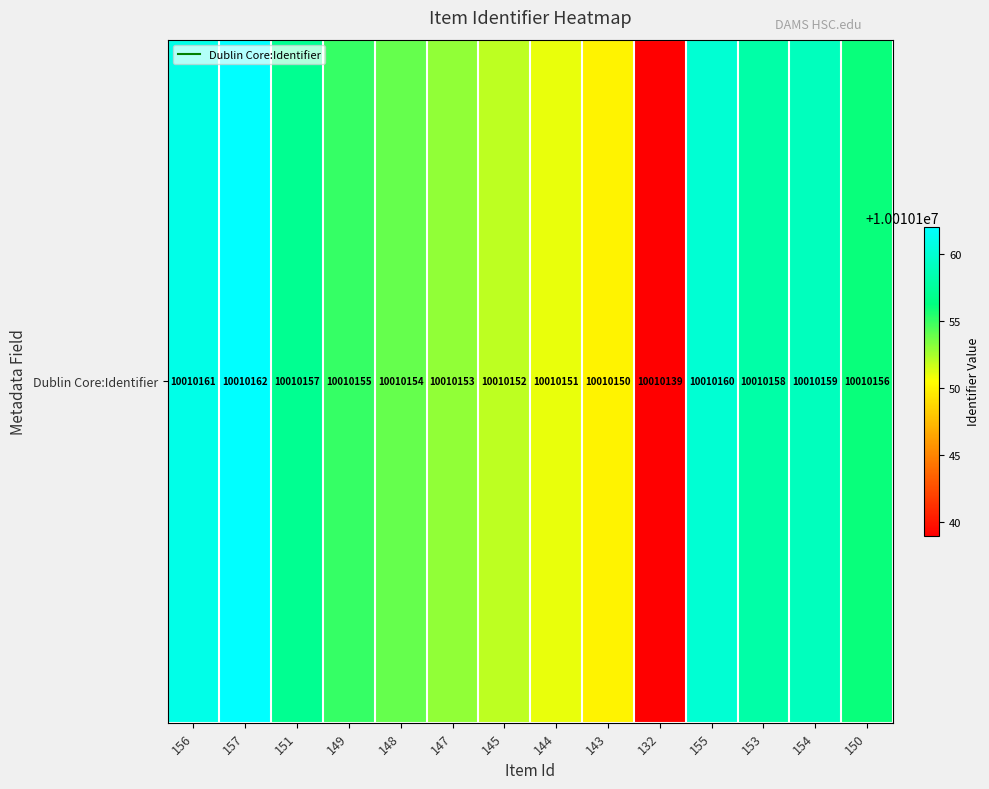

What is the sum of the values at 148 and 132?

20020293